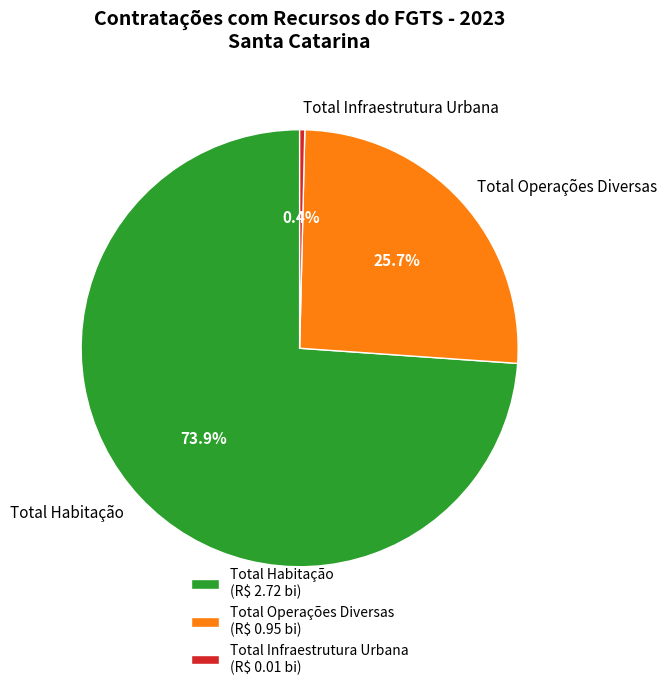

What percentage is the Total Operações Diversas slice, to the nearest percent?

26%